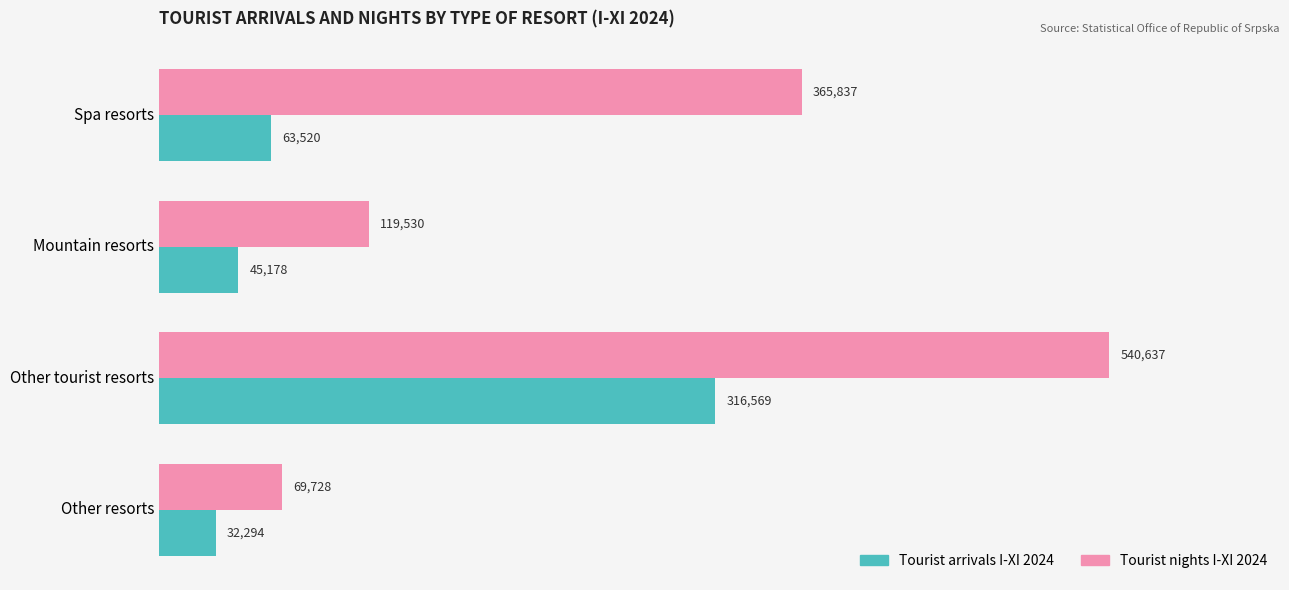

Which series has the largest total across all categories?

Tourist nights I-XI 2024